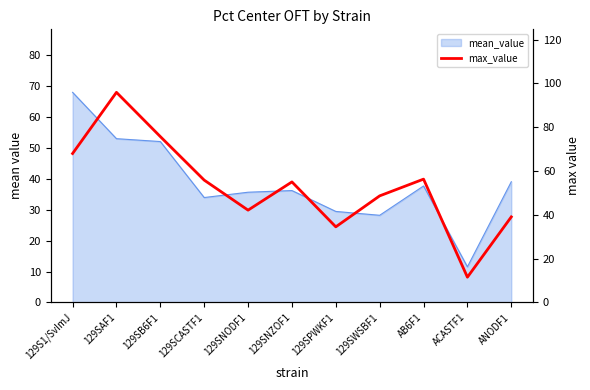

How many lines are shown in the chart?

1